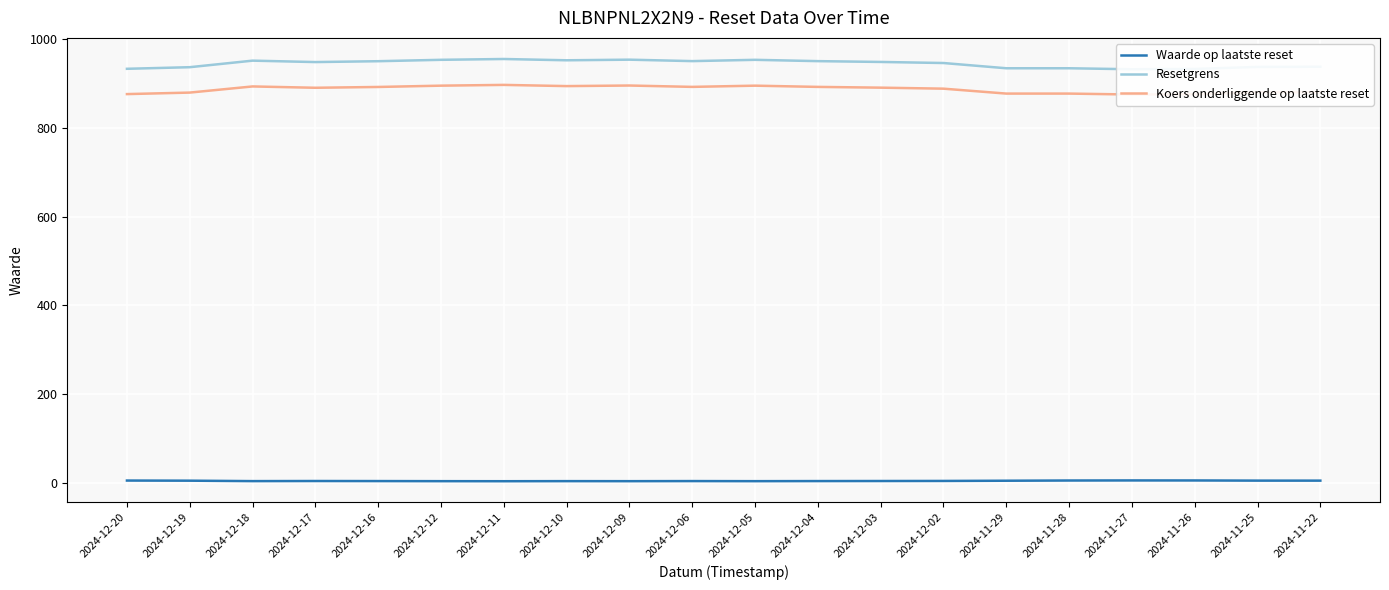

How many lines are shown in the chart?

3